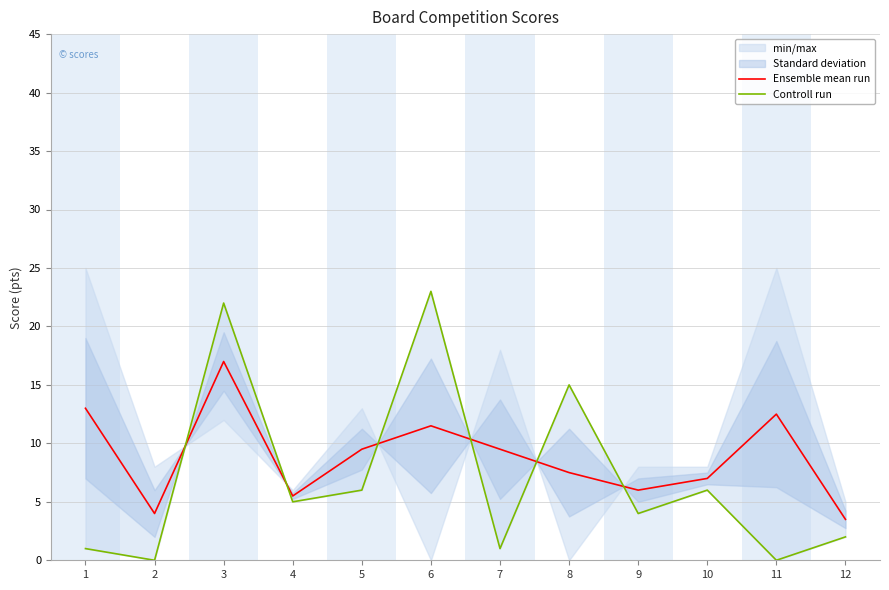

What is the difference between the highest and lowest values at 2?

4.0